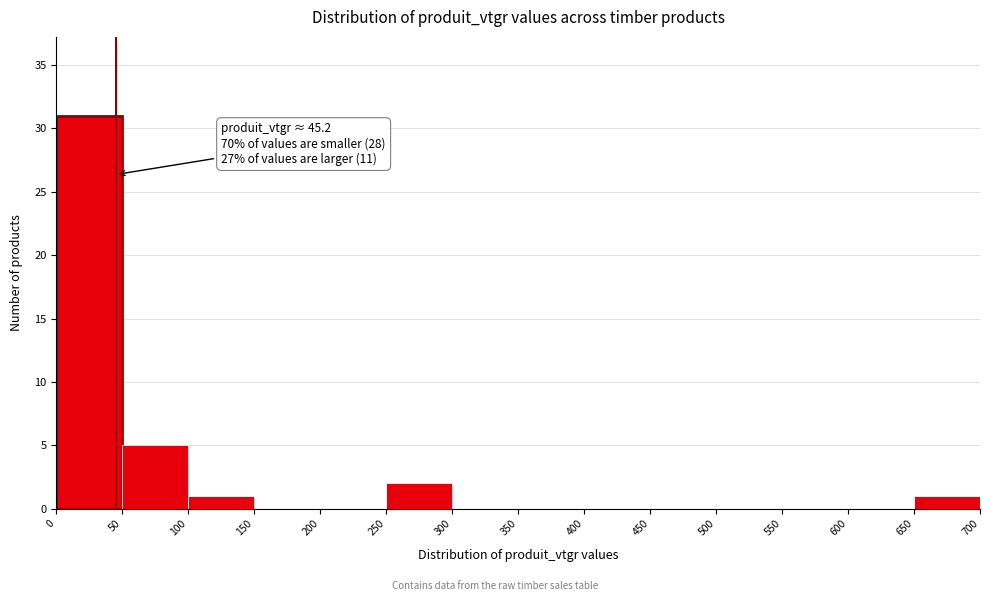

Which range on the x-axis has the tallest bar?

0 to 50